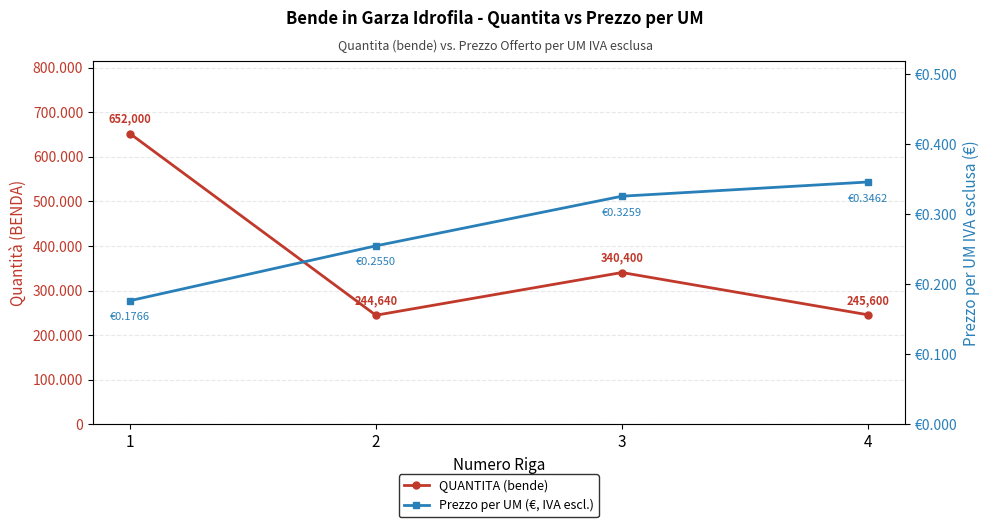

What is the value of the Prezzo per UM (€, IVA escl.) point at the 2nd from the left?

0.3